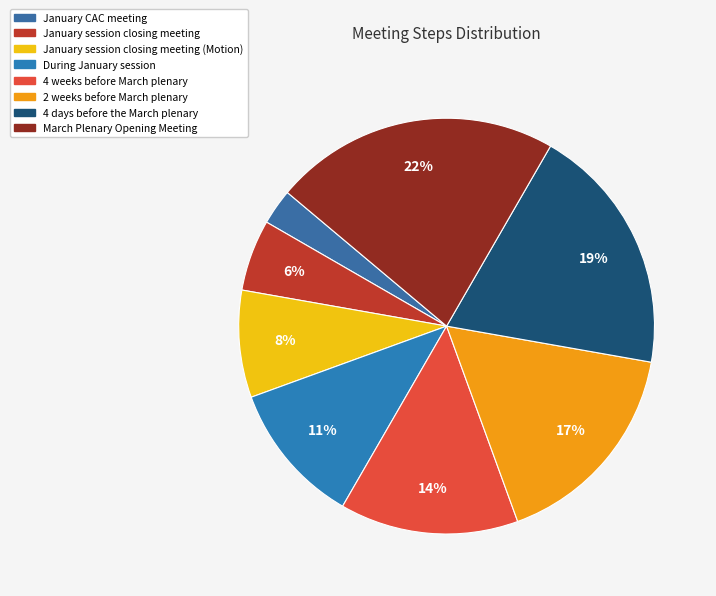

Which has a higher value, March Plenary Opening Meeting or 4 weeks before March plenary?

March Plenary Opening Meeting